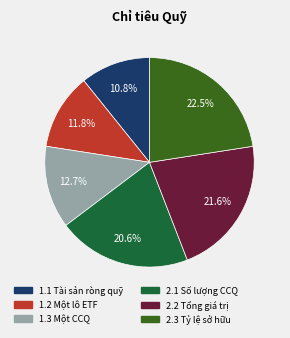

Count the number of slices in the pie.

6